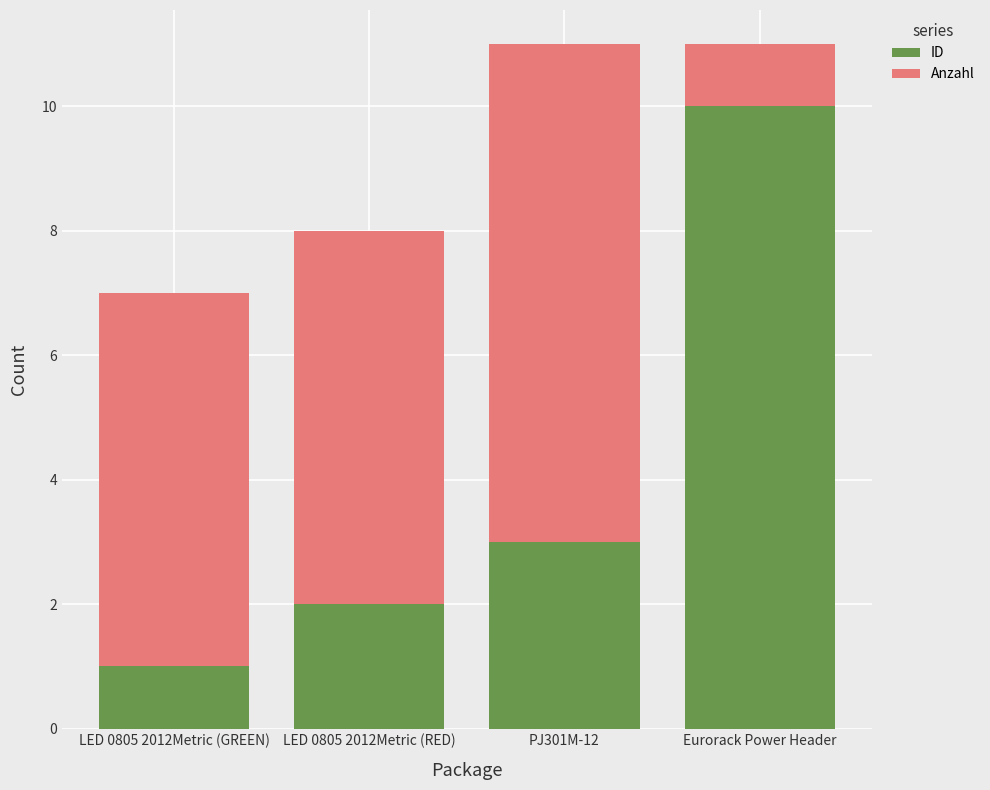

What is the total value across all series at PJ301M-12?

11